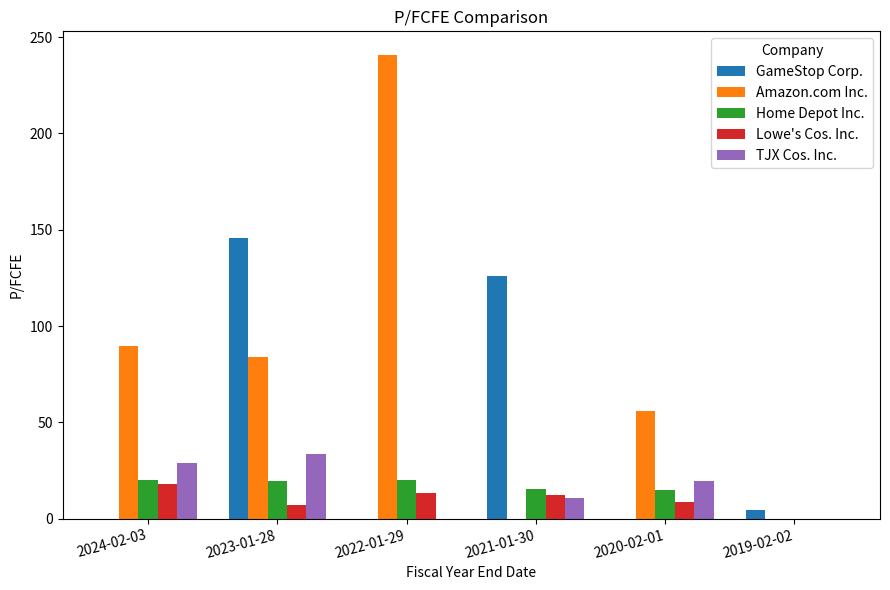

The TJX Cos. Inc. series shows 28.7 at 2024-02-03. True or false?

True